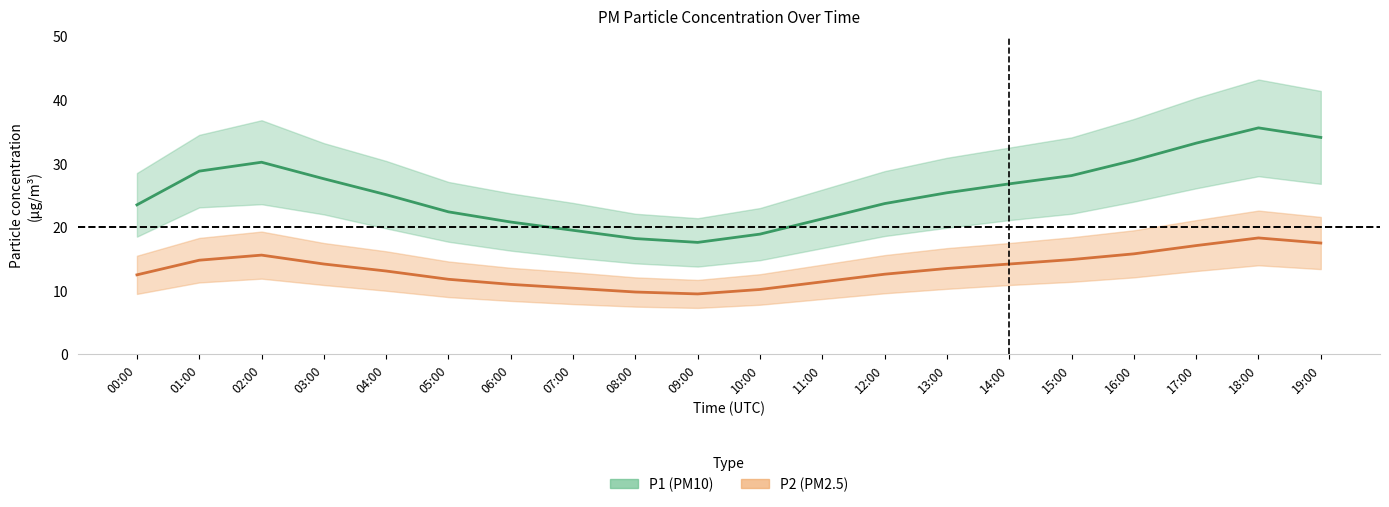

Is it true that P1_center equals 8.5 at 12:00?

False